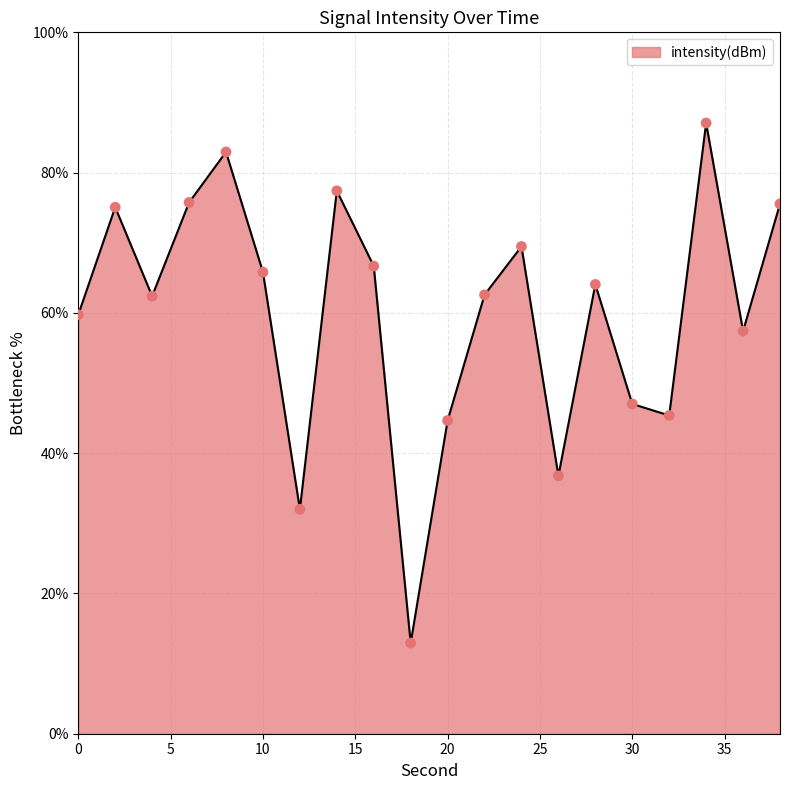

What is the maximum value shown in the chart?

87.1